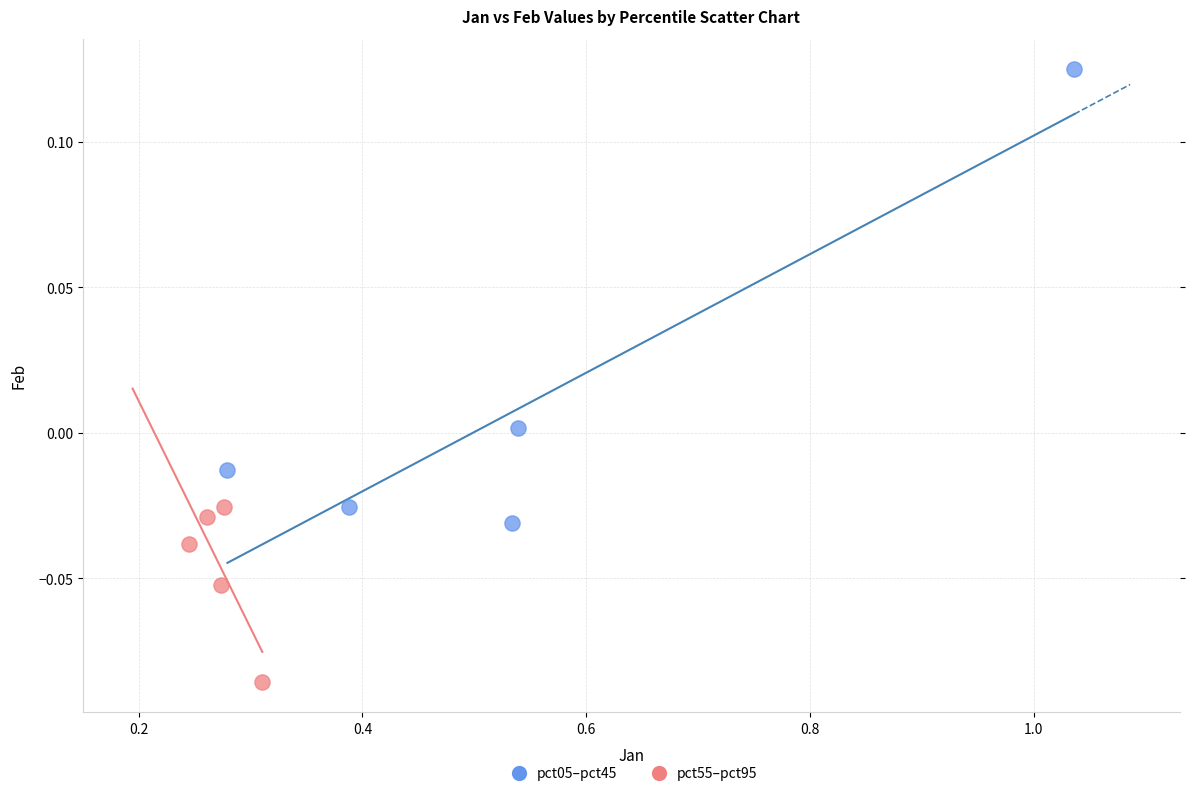

What are all the series names shown in the legend?

pct05–pct45, pct55–pct95